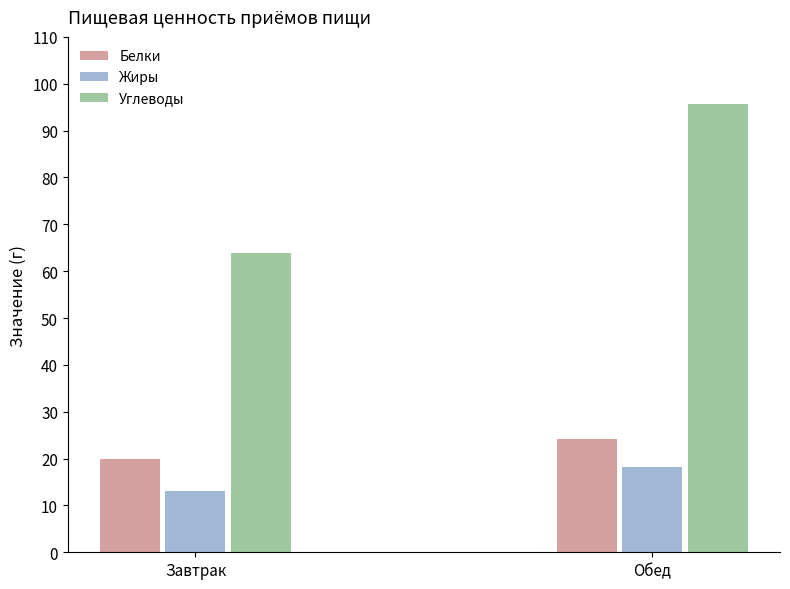

What position from the right is Завтрак?

2